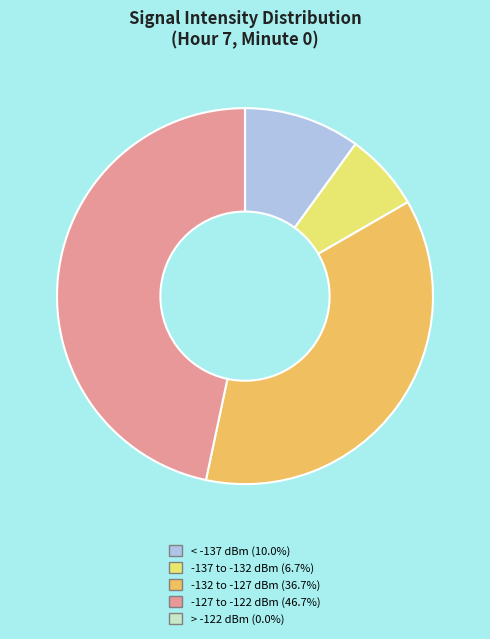

Does -127 to -122 dBm (46.7%) represent more than half of the total?

No